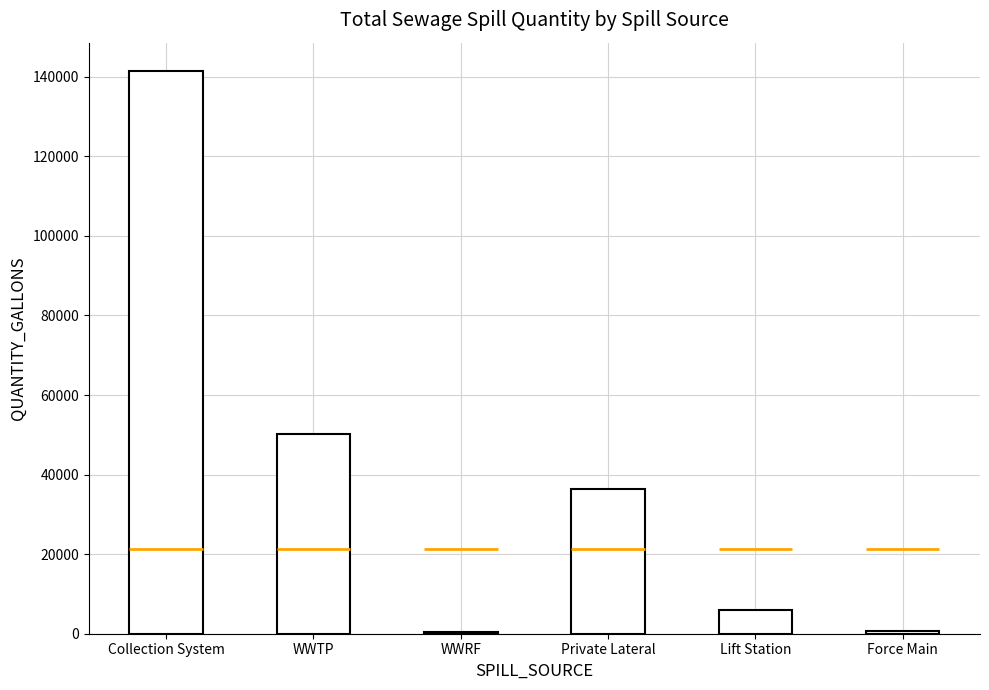

What is the label of the 2nd bar from the left?

WWTP